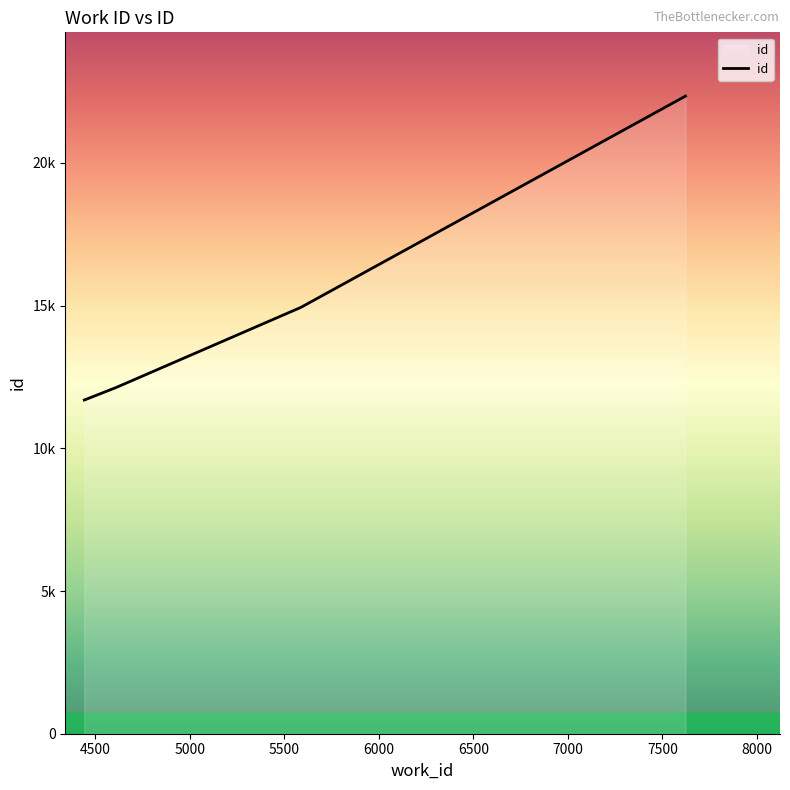

What is the value of the 3rd point from the left?

12134